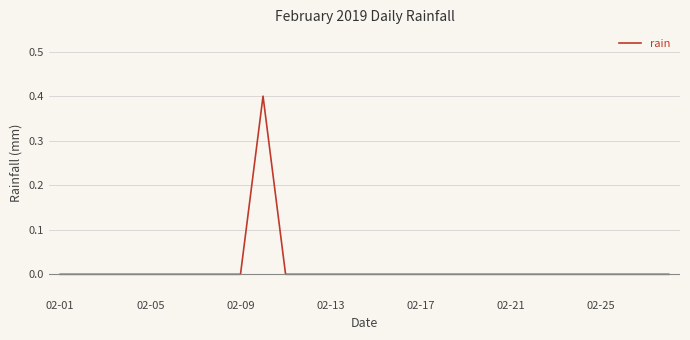

Reading right to left, list all the values displayed in this chart.

0.0	0.0	0.0	0.0	0.0	0.0	0.0	0.0	0.0	0.0	0.0	0.0	0.0	0.0	0.0	0.0	0.0	0.0	0.4	0.0	0.0	0.0	0.0	0.0	0.0	0.0	0.0	0.0